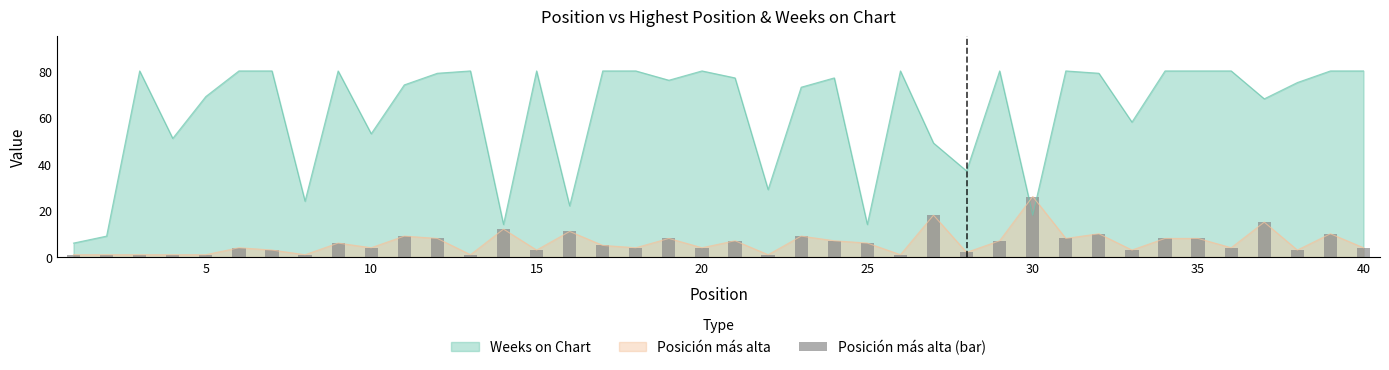

What is the maximum value for Posición más alta?

26